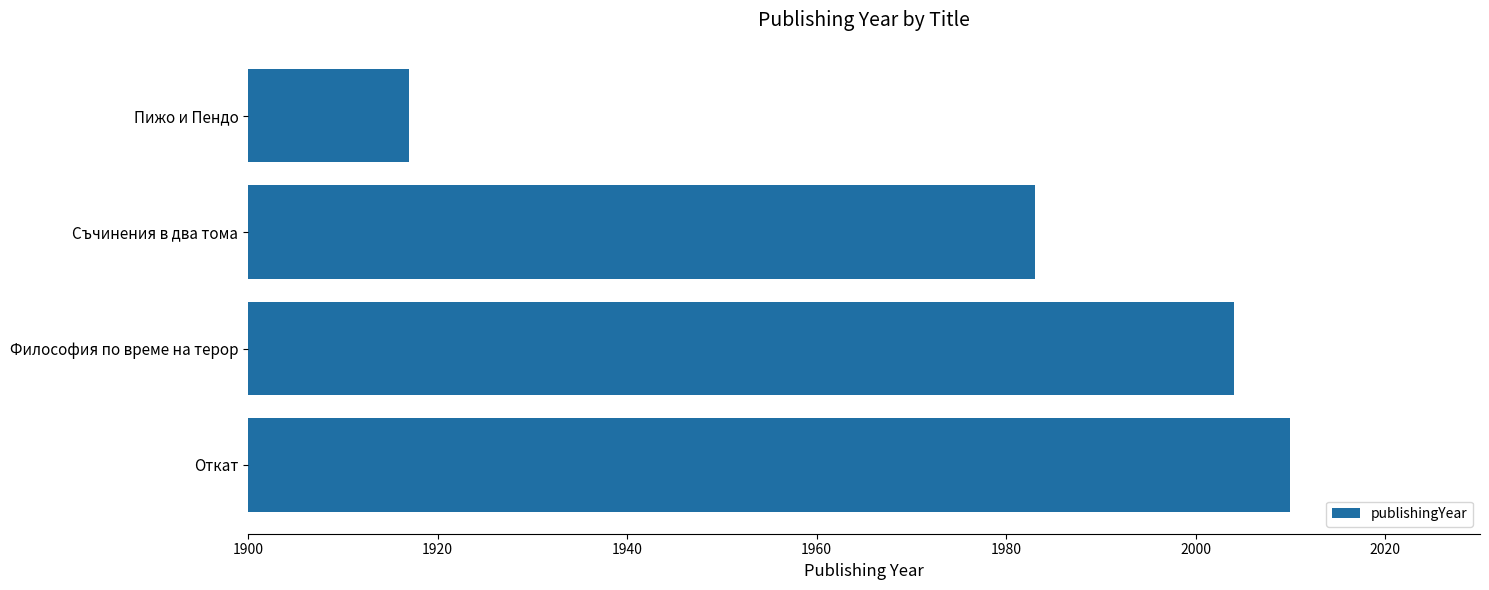

What is the maximum value shown in the chart?

2010